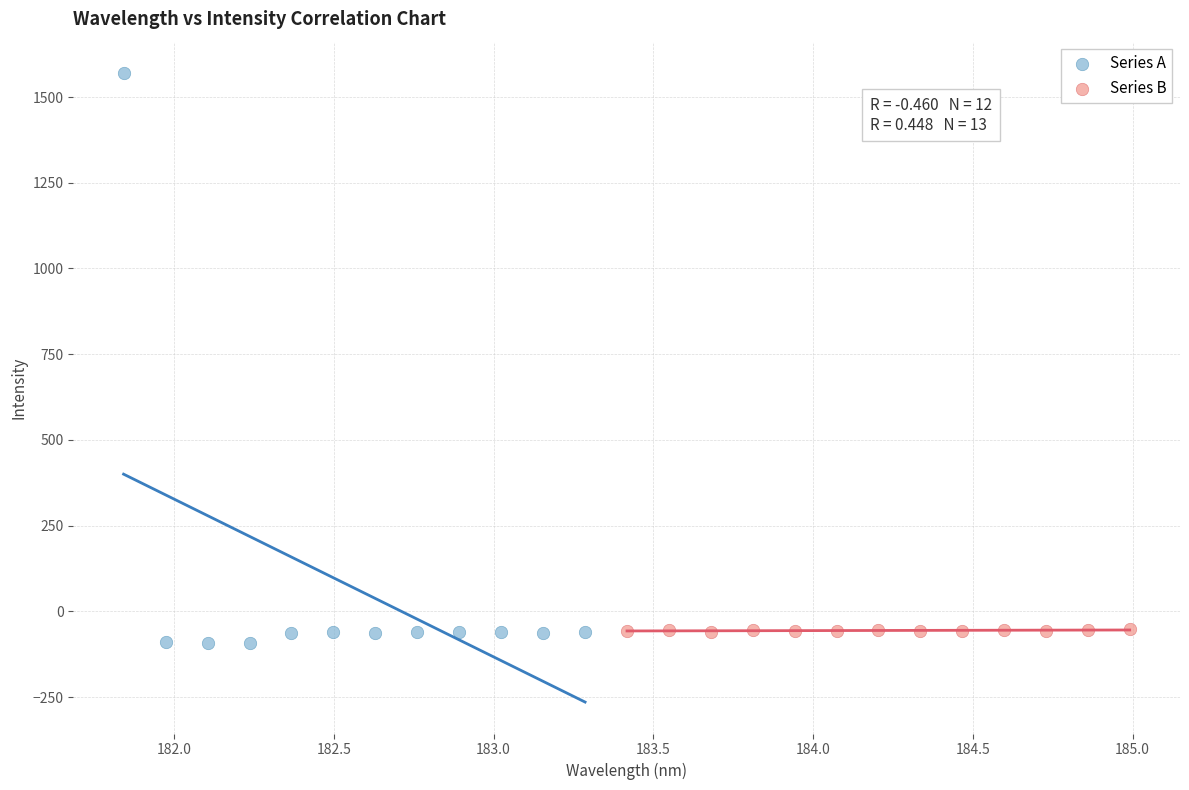

Which series contains the highest Y value?

Series A